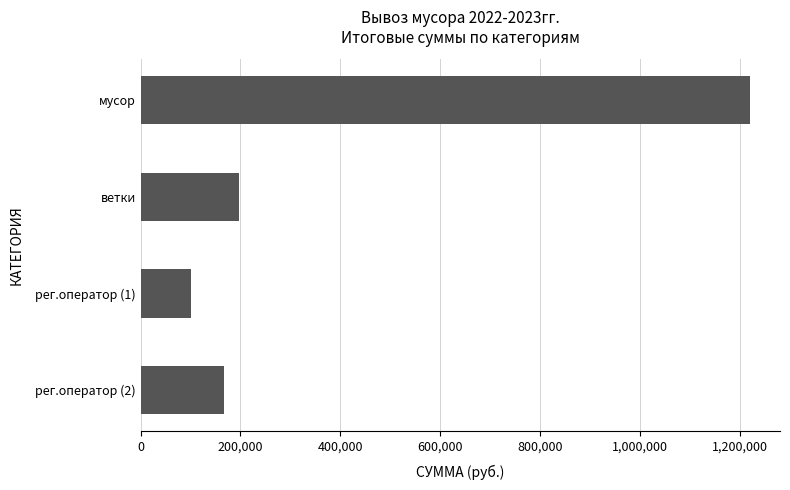

What is the difference between the values at рег.оператор (1) and рег.оператор (2)?

64201.1